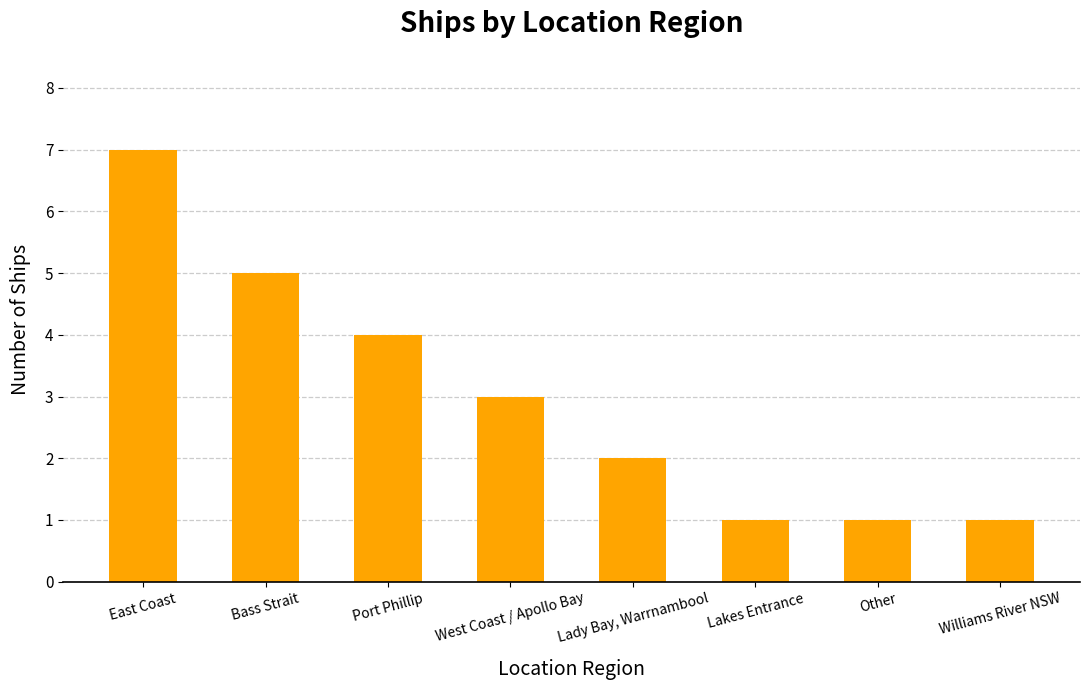

The value at Port Phillip is 4. True or false?

True